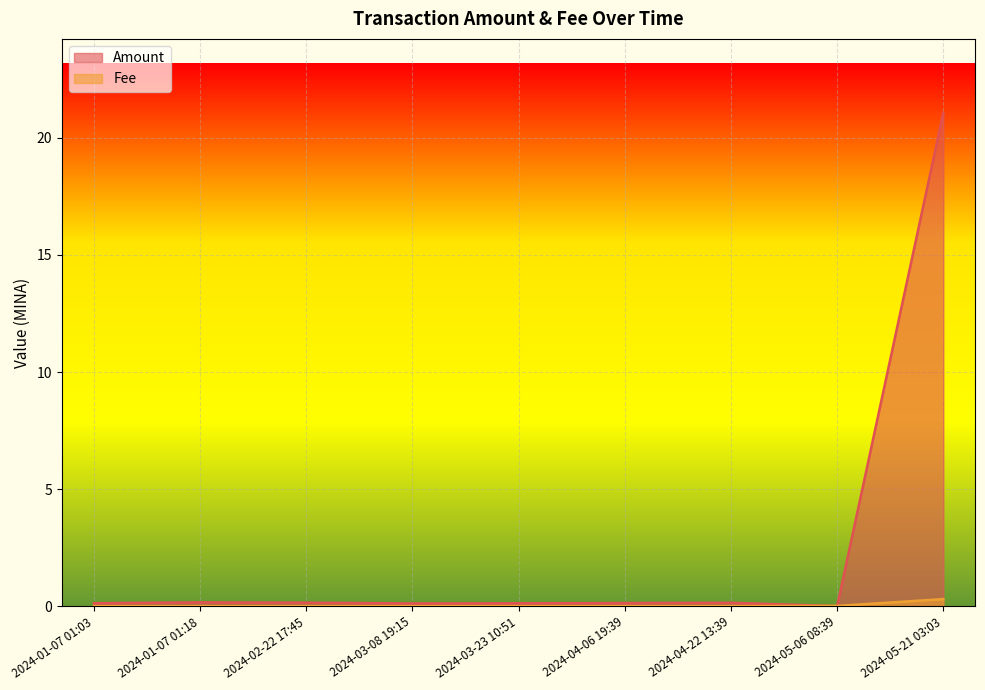

What is the label of the 6th point from the left?

2024-04-06 19:39